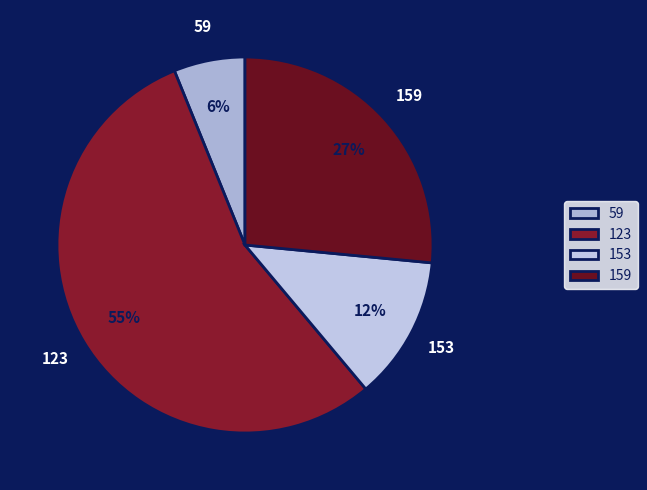

Between 59 and 153, which is larger?

153